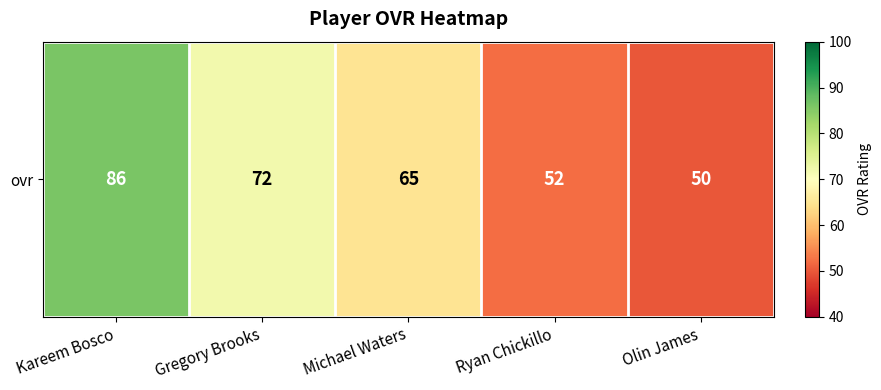

Reading left to right, what are all the values shown in this chart?

86	72	65	52	50